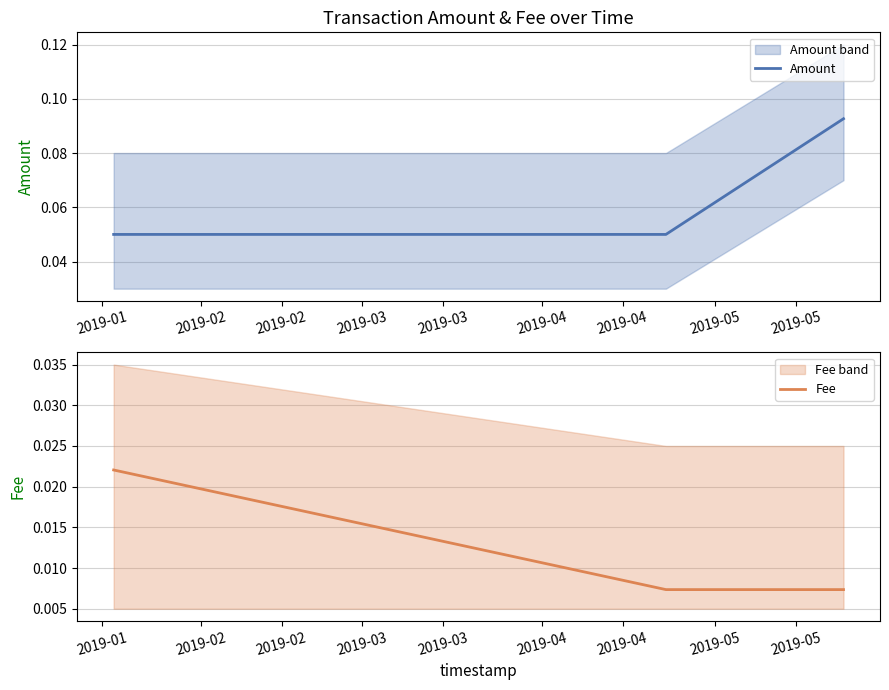

How many Amount values are between 0 and 1?

3